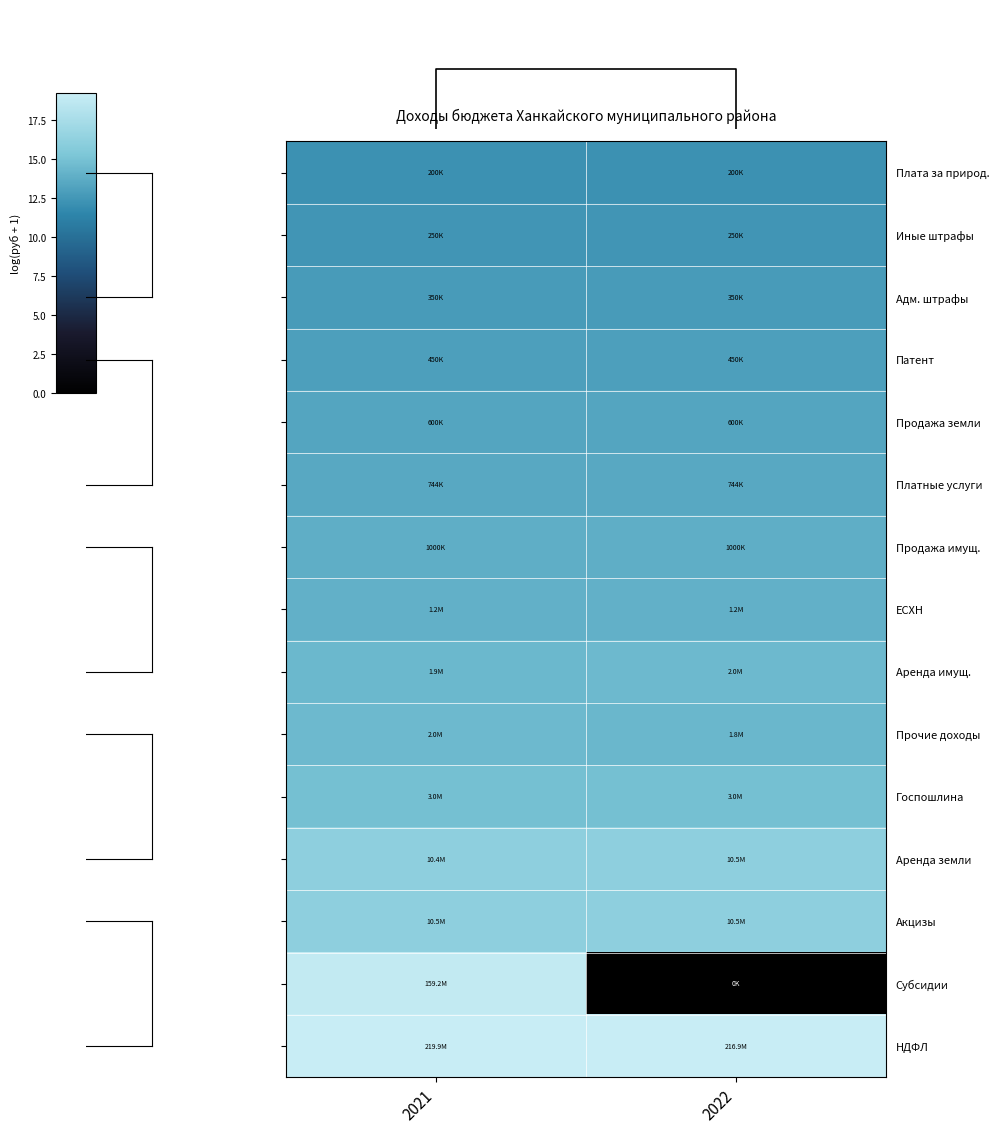

Reading right to left, transcribe all the data shown in this chart.

Плата за природ.: 2022=12.2	2021=12.2
Иные штрафы: 2022=12.4	2021=12.4
Адм. штрафы: 2022=12.8	2021=12.8
Патент: 2022=13.0	2021=13.0
Продажа земли: 2022=13.3	2021=13.3
Платные услуги: 2022=13.5	2021=13.5
Продажа имущ.: 2022=13.8	2021=13.8
ЕСХН: 2022=14.0	2021=14.0
Аренда имущ.: 2022=14.5	2021=14.5
Прочие доходы: 2022=14.4	2021=14.5
Госпошлина: 2022=14.9	2021=14.9
Аренда земли: 2022=16.2	2021=16.2
Акцизы: 2022=16.2	2021=16.2
Субсидии: 2022=0.0	2021=18.9
НДФЛ: 2022=19.2	2021=19.2